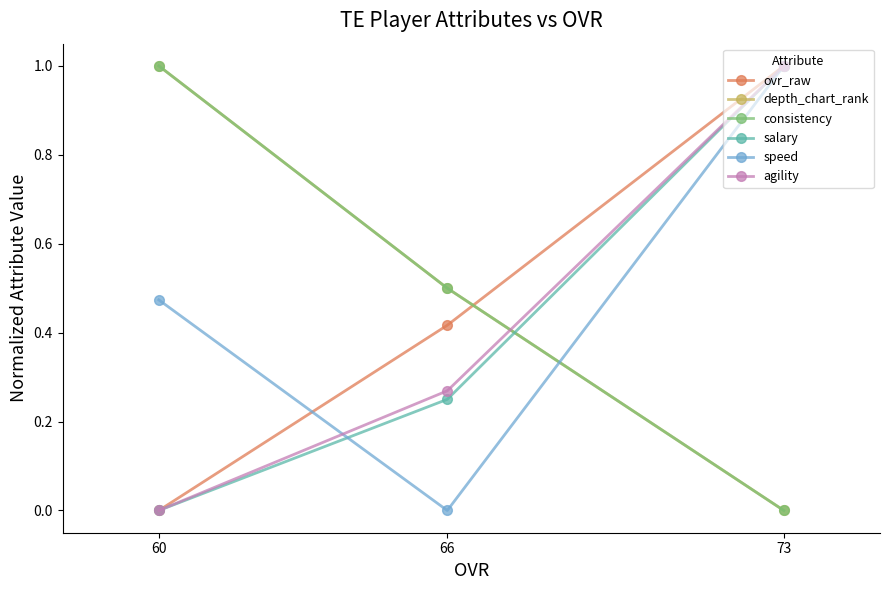

Which series has the largest range (max minus min)?

ovr_raw